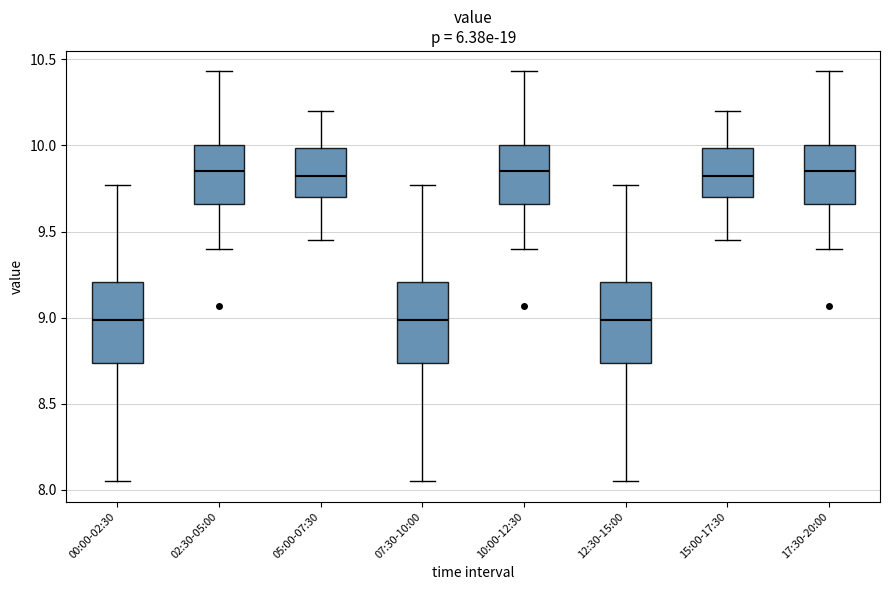

Reading left to right, read every box against the y-axis: the position of its median line, the range the box covers, and the ends of its whiskers. The values are not printed on the chart, so give them approximately, as read against the axis.

00:00-02:30: median 9.00, box 8.75 to 9.20, whiskers 8.05 to 9.75
02:30-05:00: median 9.85, box 9.65 to 10.00, whiskers 9.40 to 10.45
05:00-07:30: median 9.85, box 9.70 to 10.00, whiskers 9.45 to 10.20
07:30-10:00: median 9.00, box 8.75 to 9.20, whiskers 8.05 to 9.75
10:00-12:30: median 9.85, box 9.65 to 10.00, whiskers 9.40 to 10.45
12:30-15:00: median 9.00, box 8.75 to 9.20, whiskers 8.05 to 9.75
15:00-17:30: median 9.85, box 9.70 to 10.00, whiskers 9.45 to 10.20
17:30-20:00: median 9.85, box 9.65 to 10.00, whiskers 9.40 to 10.45